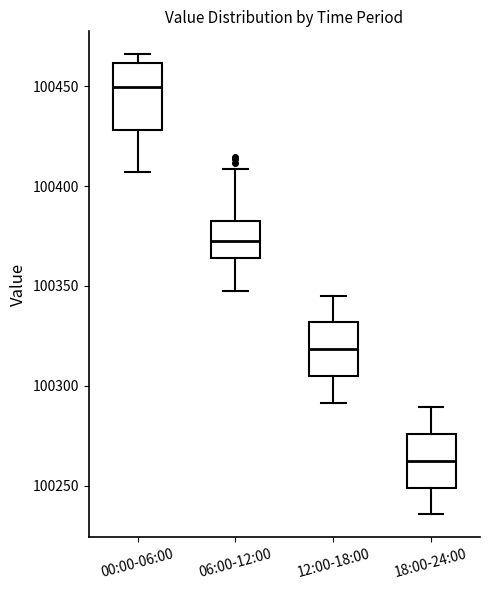

Where does the lower whisker of the box for 12:00-18:00 end on the y-axis? The values are not printed on the chart, so give them approximately, as read against the axis.

100290